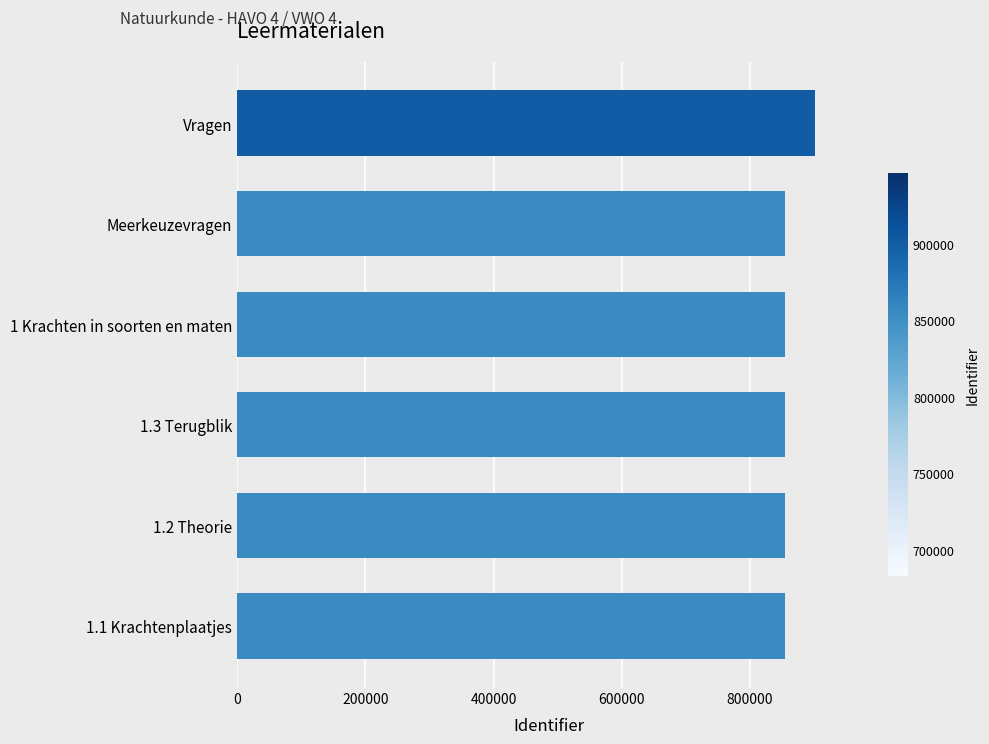

Is it true that the value at 1.3 Terugblik is 458675?

False